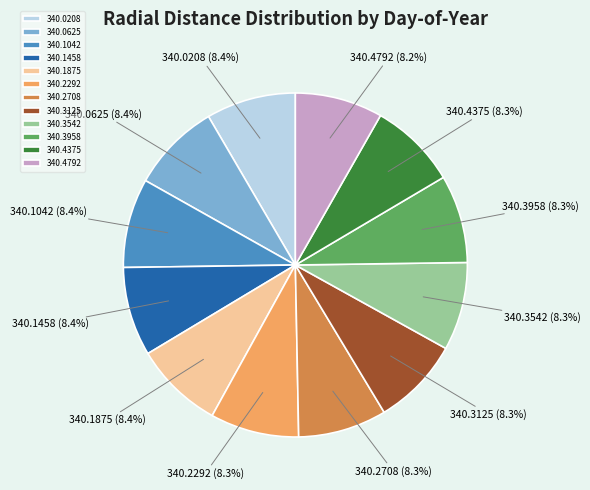

Approximately how many times larger is the value at 340.1875 compared to 340.4792?

1.0